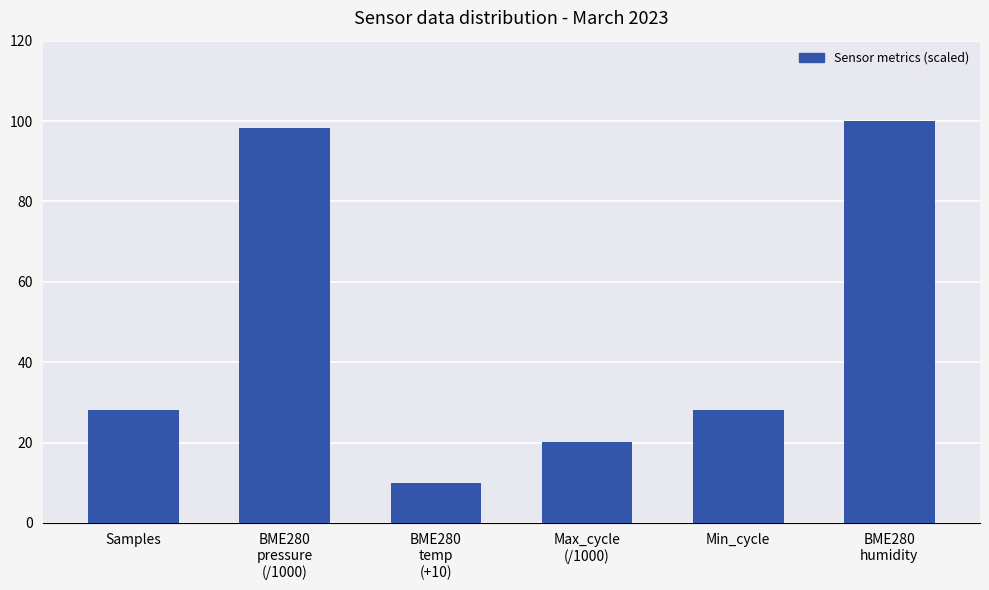

Reading left to right, extract all data points from this chart.

28.0	98.3	10.0	20.2	28.0	100.0